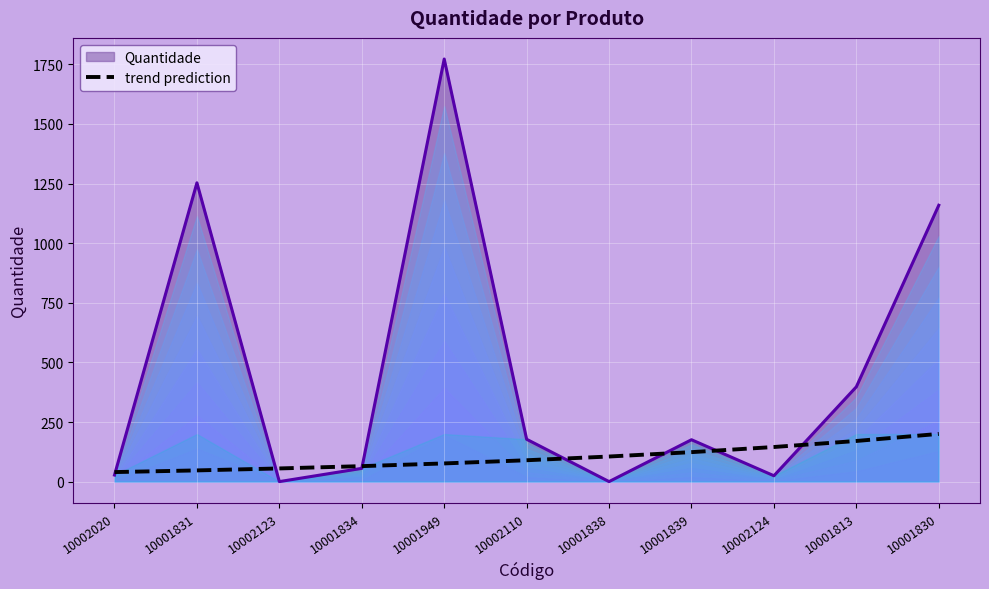

Count the number of values greater than 90.

6